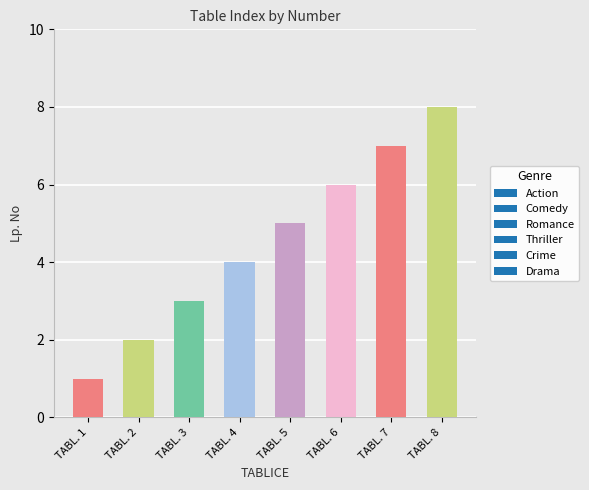

What is the maximum value shown in the chart?

8